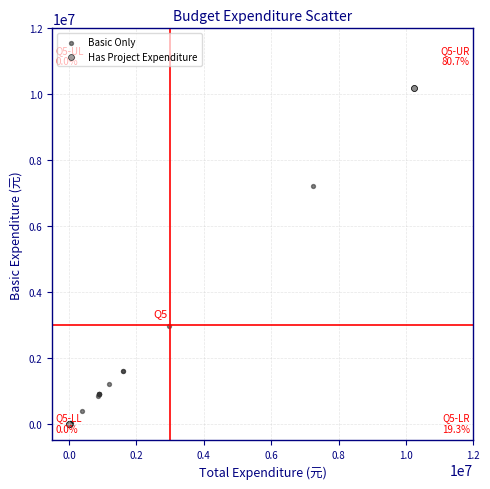

Which series reaches the maximum Y coordinate?

Has Project Expenditure